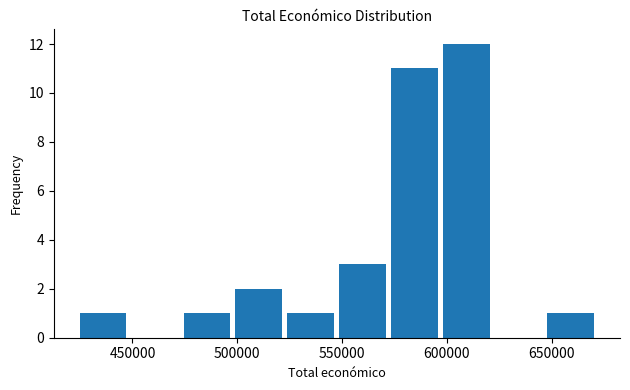

Over which range of the x-axis is the bar tallest?

600000 to 625000